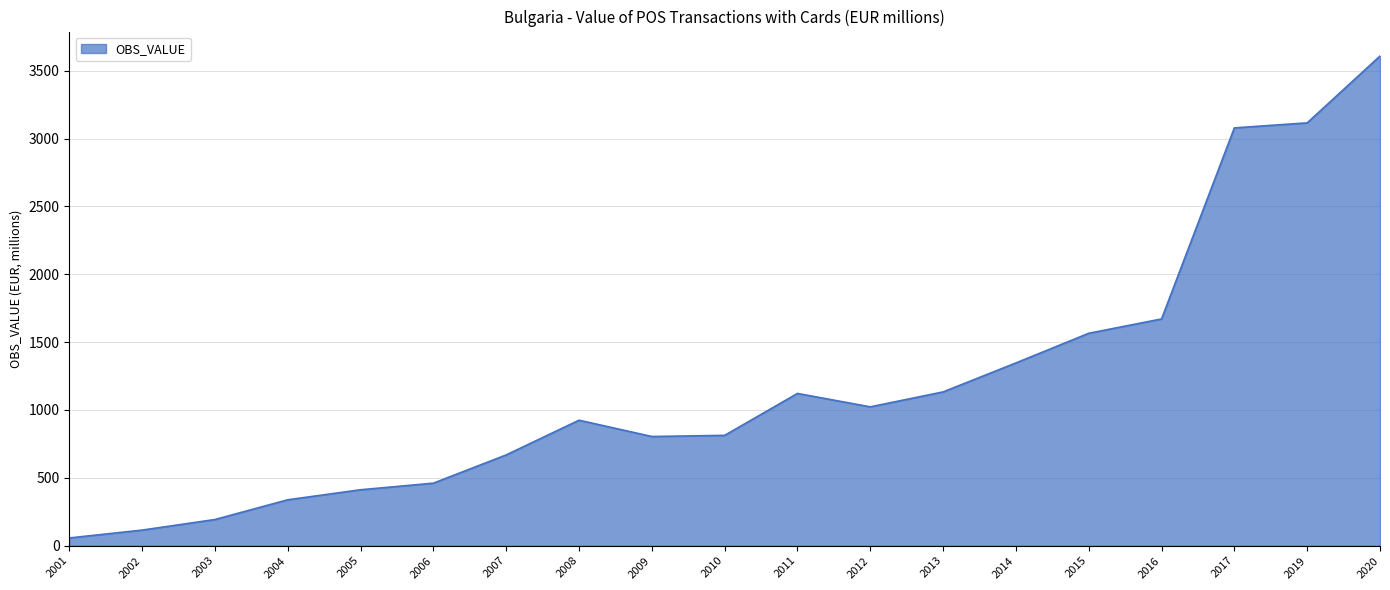

At which category does the chart reach its minimum across all series?

2001